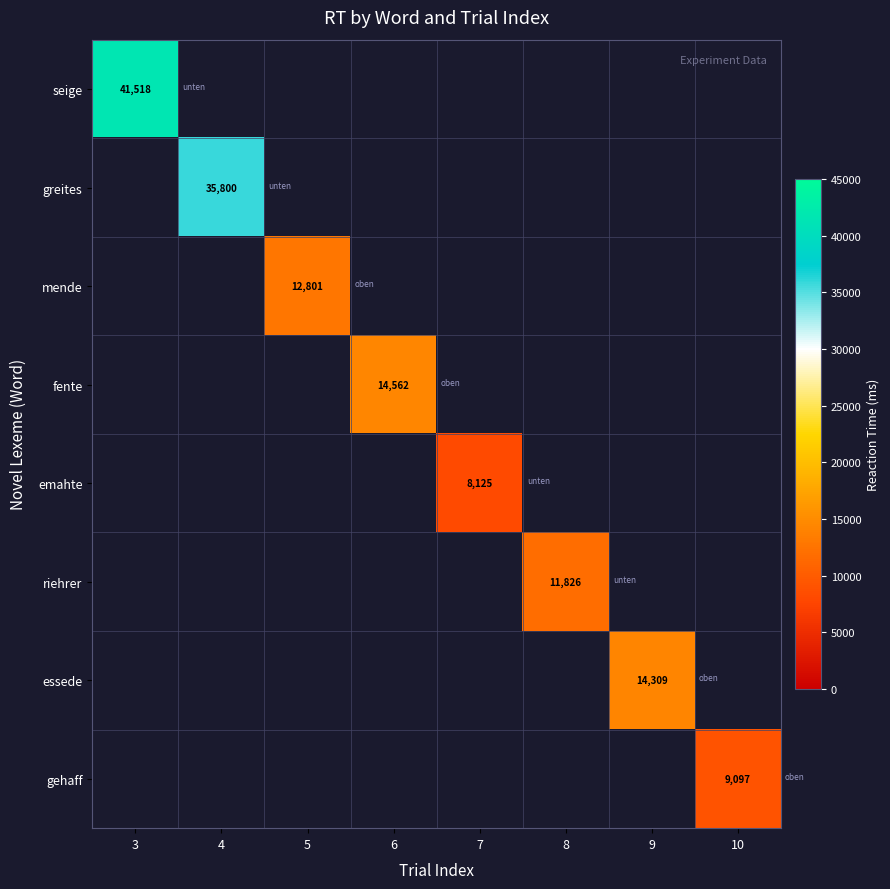

What is the minimum value for seige?

41518.0